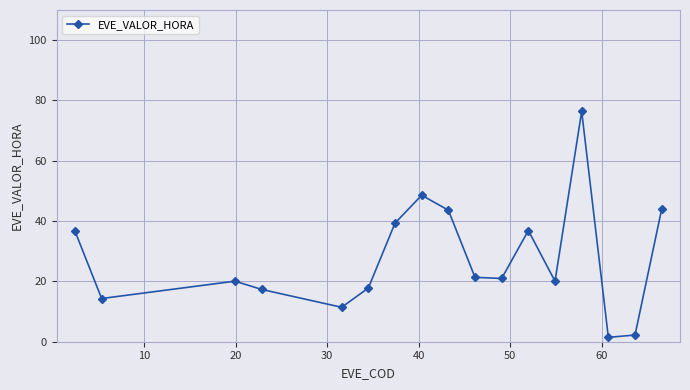

What is the sum of all values?

472.5